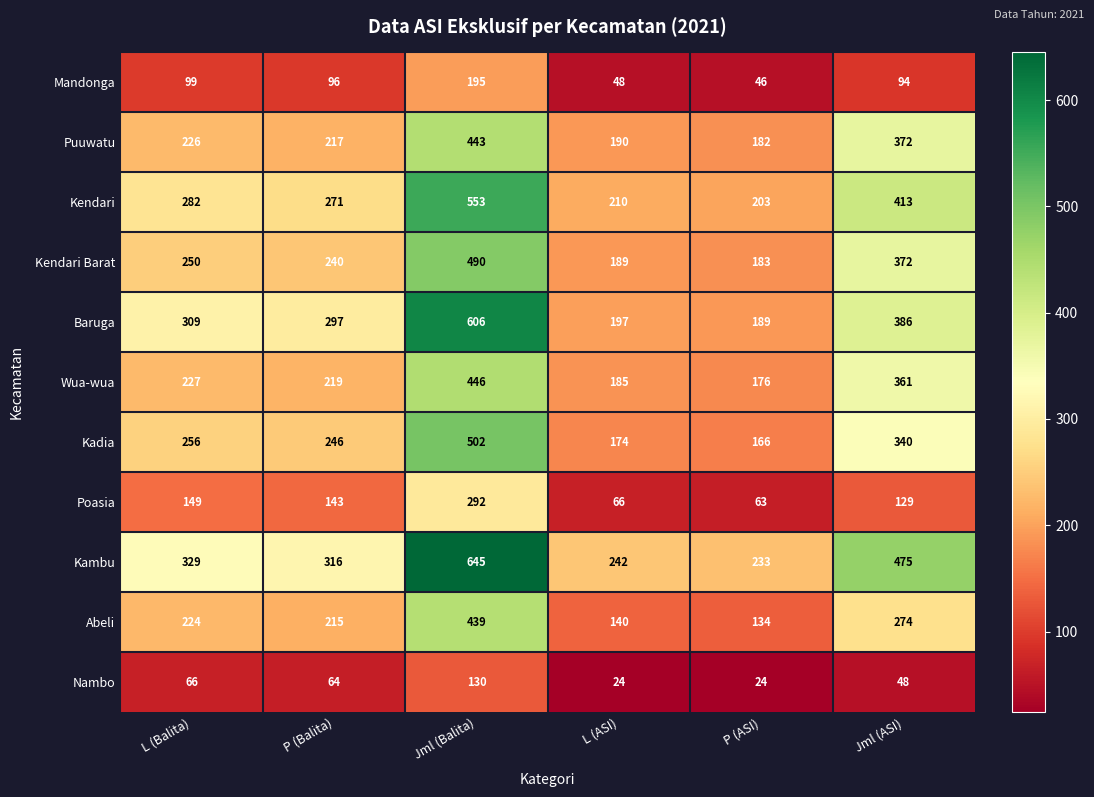

What is the greatest value displayed?

645